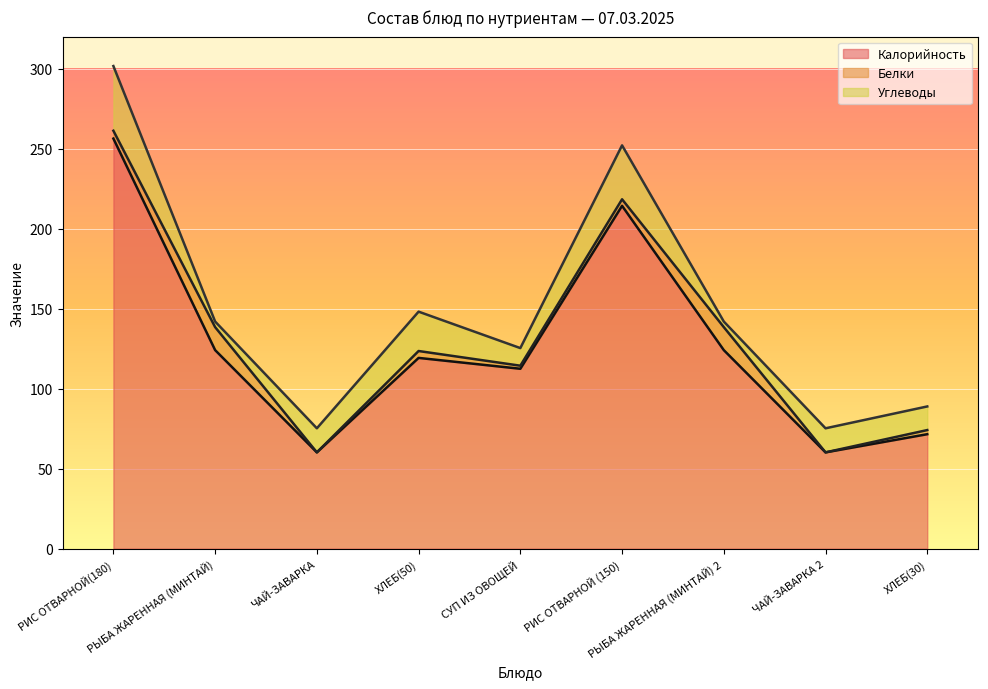

What is the spread (max minus min) of values at ЧАЙ-ЗАВАРКА?

60.2